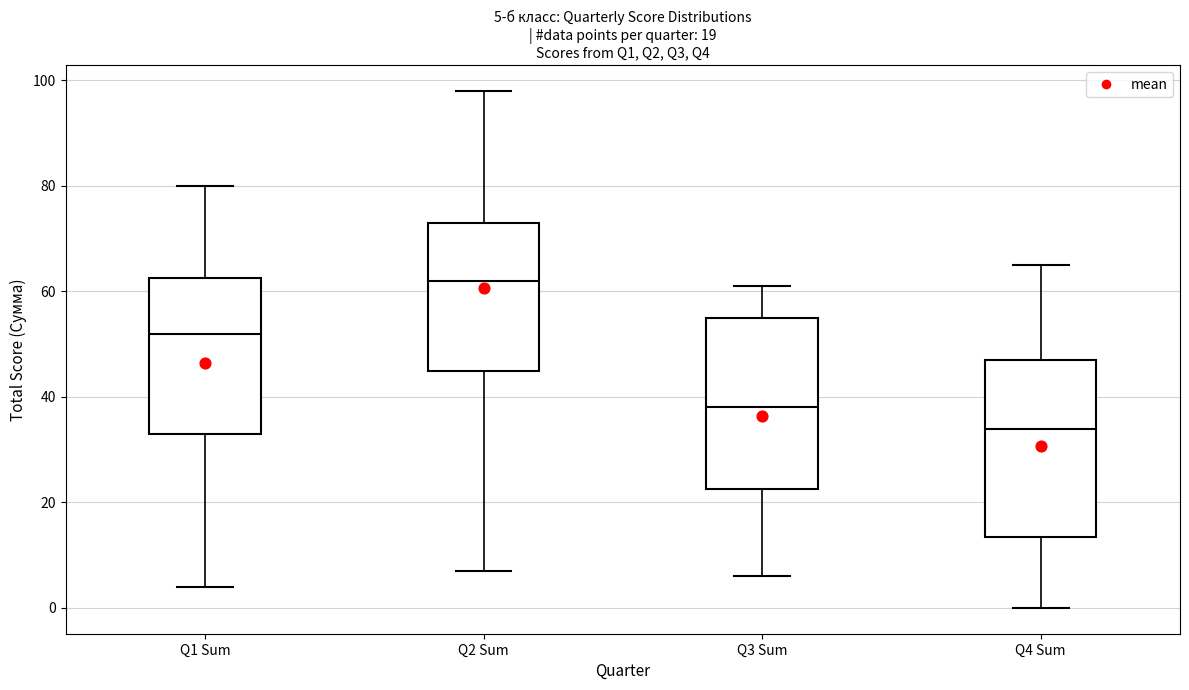

Which box's median line is the highest?

Q2 Sum